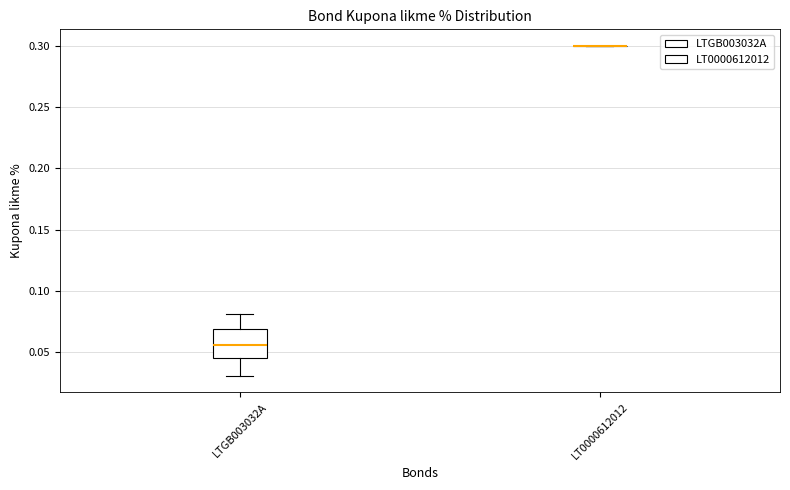

Reading left to right, read every box against the y-axis: the position of its median line, the range the box covers, and the ends of its whiskers. The values are not printed on the chart, so give them approximately, as read against the axis.

LTGB003032A: median 0.055, box 0.045 to 0.070, whiskers 0.030 to 0.080
LT0000612012: box collapsed to a line at 0.300, whiskers 0.300 to 0.300